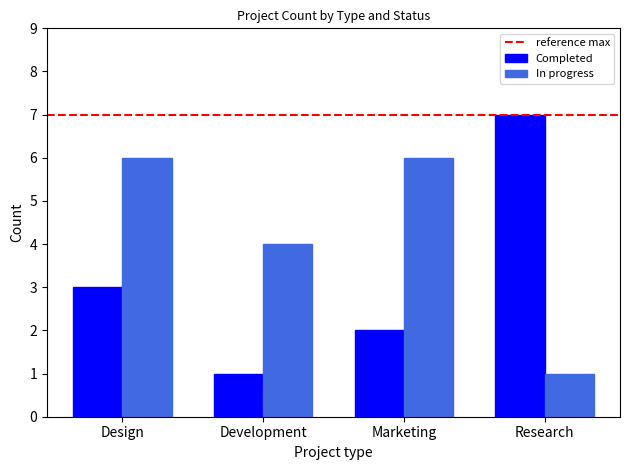

Reading left to right, list all the values displayed in this chart.

Completed: Design=3	Development=1	Marketing=2	Research=7
In progress: Design=6	Development=4	Marketing=6	Research=1